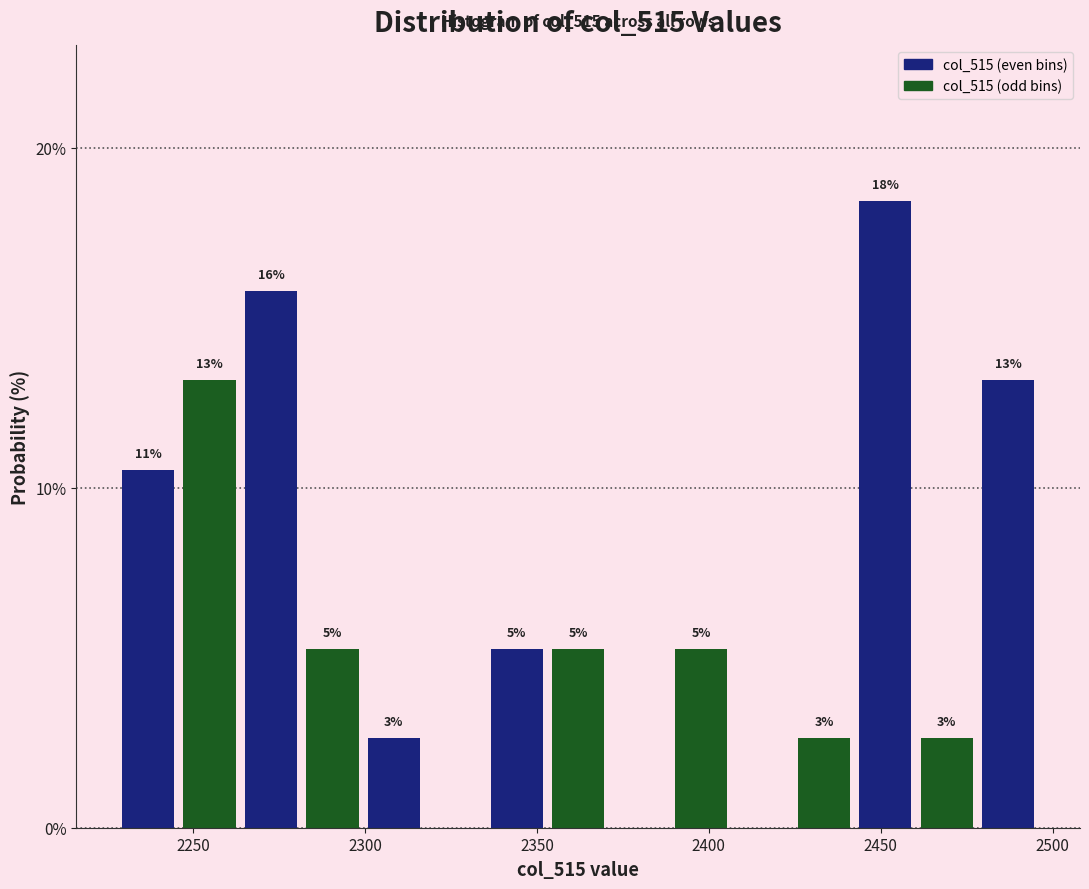

Read against the x-axis, roughly where is the centre of the tallest bar?

2450